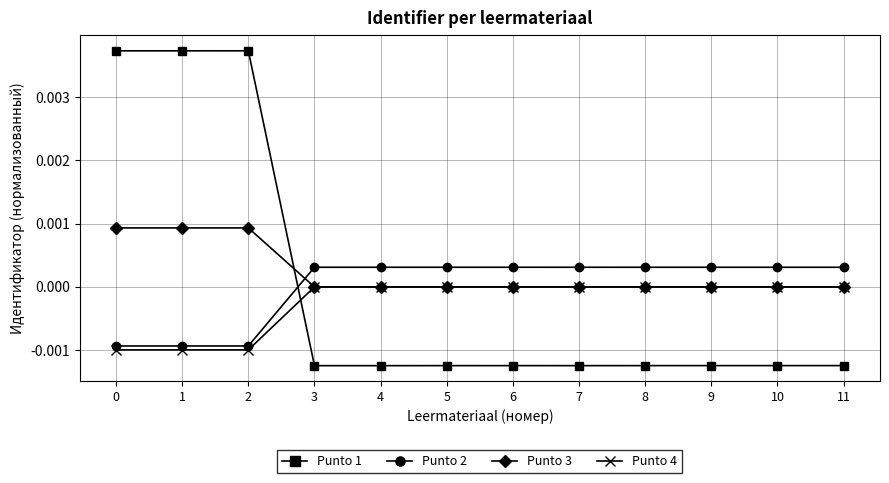

True or false: Punto 4 and Punto 1 cross at least once.

True